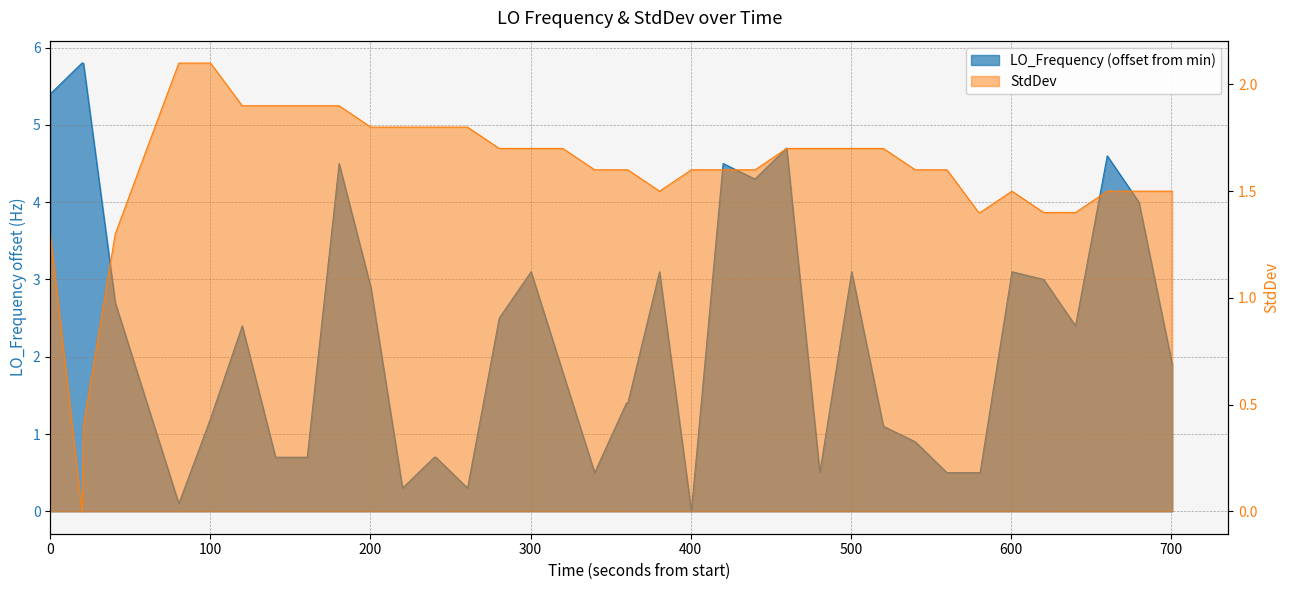

True or false: StdDev and LO_Frequency cross at least once.

True